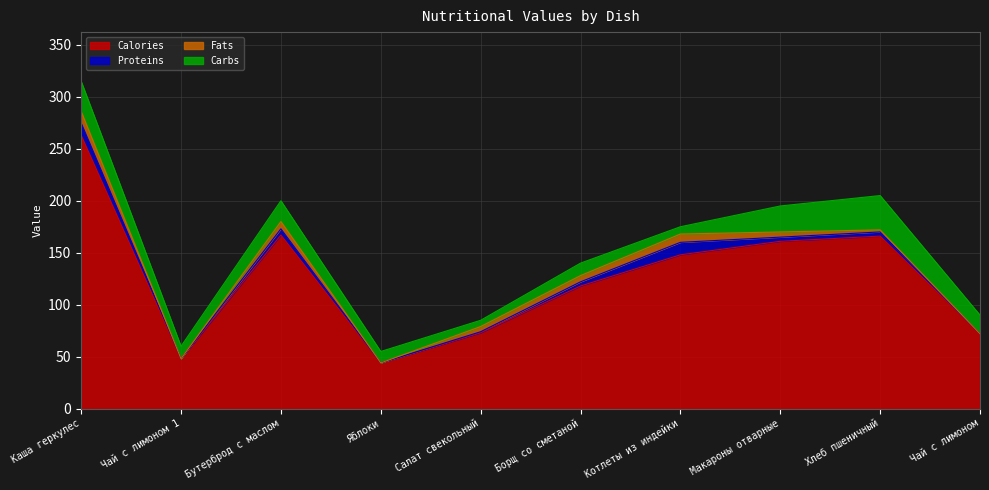

At Макароны отварные, list the series in order from smallest to largest.

Proteins, Fats, Carbs, Calories